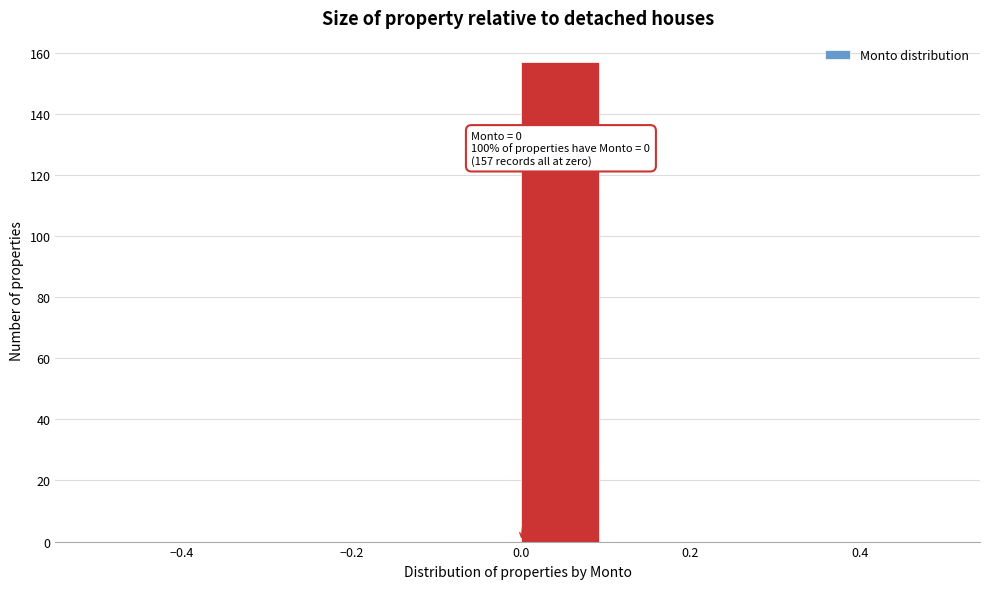

Over which range of the x-axis is the bar tallest?

0.0 to 0.1